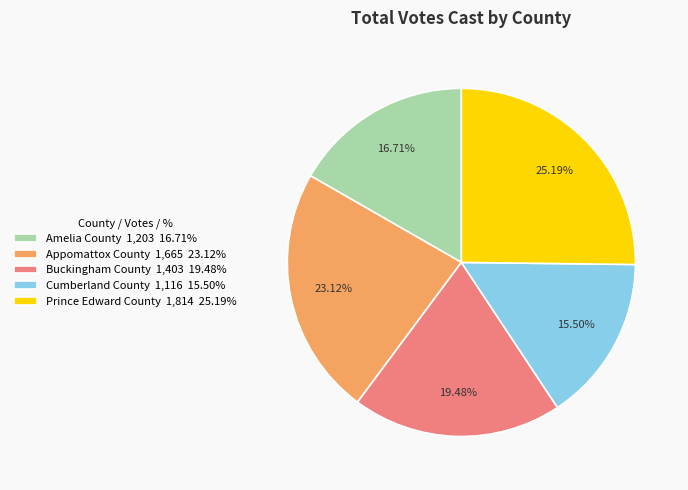

To the nearest percent, what portion does Amelia County represent?

17%